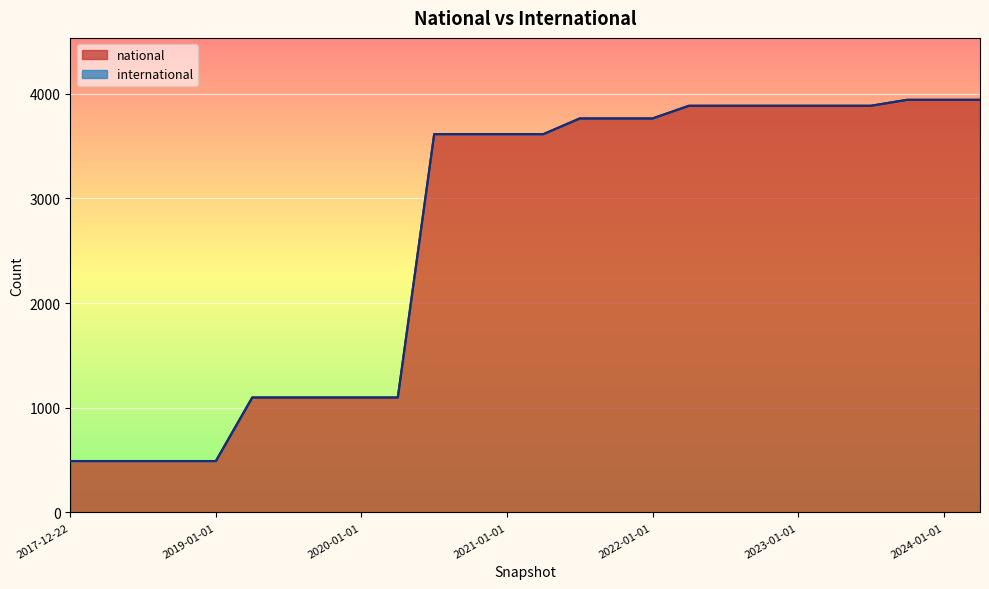

Reading left to right, extract all data points from this chart.

2017-12-22=491	2018-04-09=491	2018-07-11=491	2018-09-28=491	2019-01-01=491	2019-04-06=1098	2019-07-01=1098	2019-10-09=1098	2020-01-01=1098	2020-04-01=1098	2020-07-01=3613	2020-10-01=3613	2021-01-01=3613	2021-04-01=3613	2021-07-01=3763	2021-10-01=3763	2022-01-01=3763	2022-04-01=3884	2022-07-01=3884	2022-10-01=3884	2023-01-01=3884	2023-04-01=3884	2023-07-01=3884	2023-10-01=3941	2024-01-01=3941	2024-04-01=3941